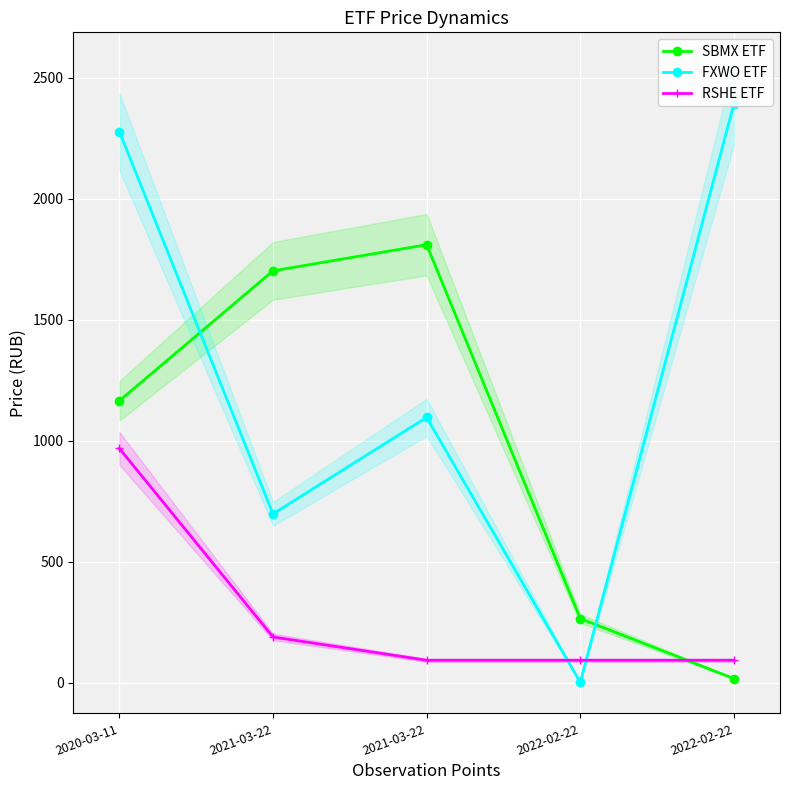

At which label is FXWO ETF closest to 1197?

2021-03-22